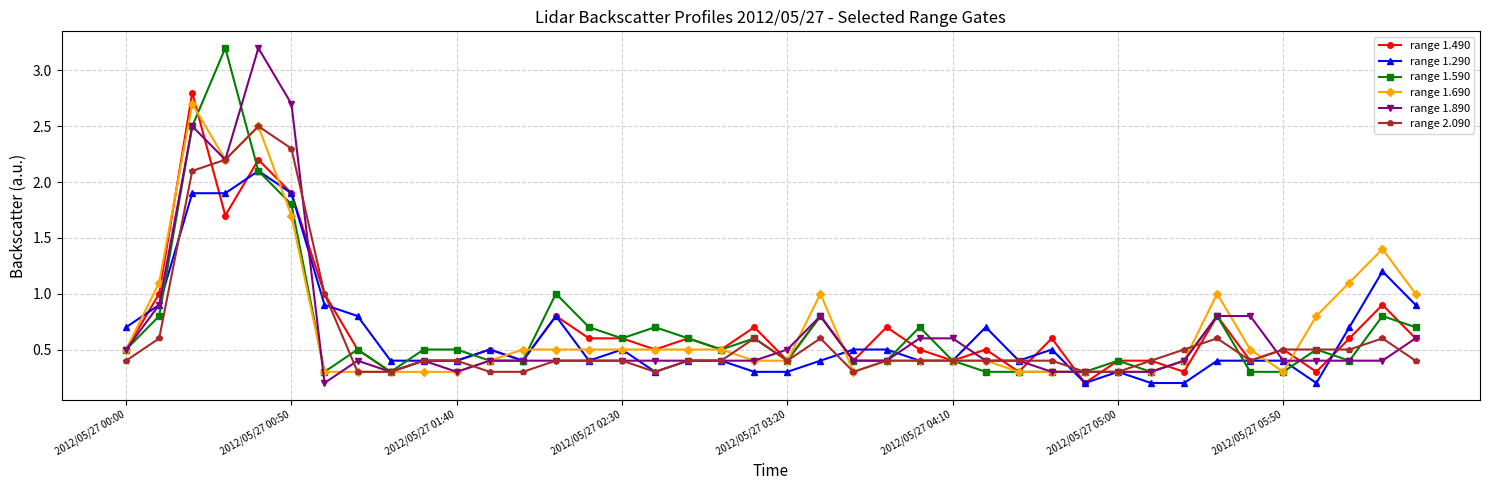

What is the value of the range 1.490 point at the 22nd from the left?

0.8